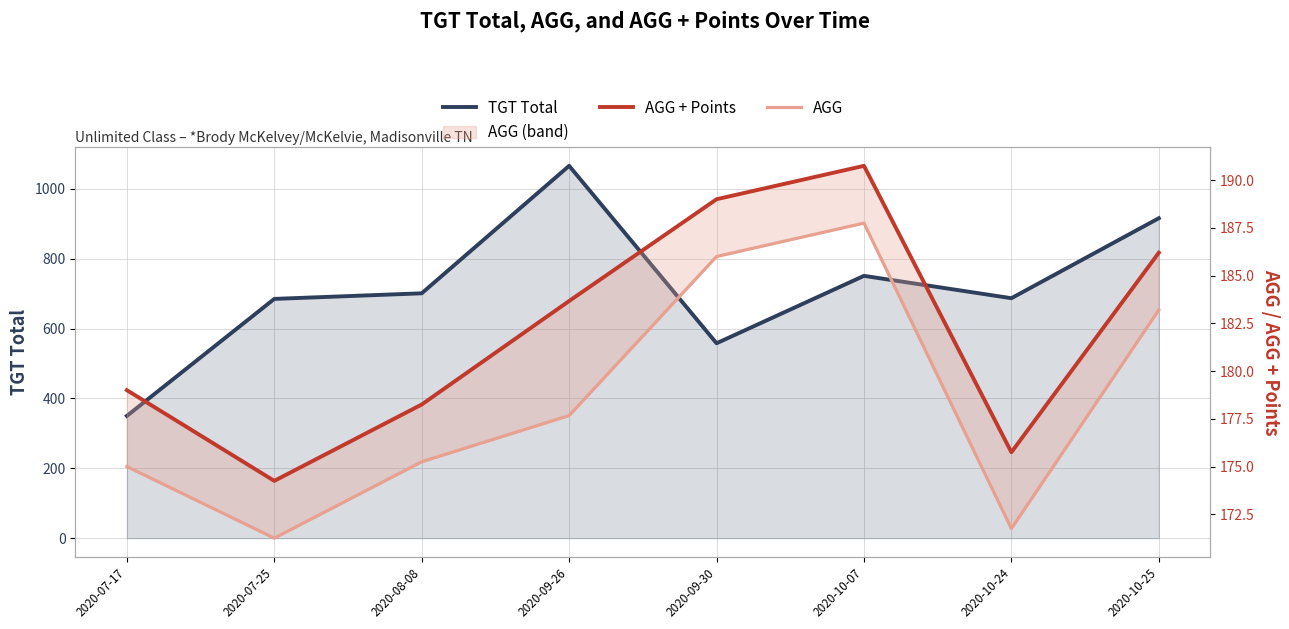

What is the maximum value shown in the chart?

1066.0